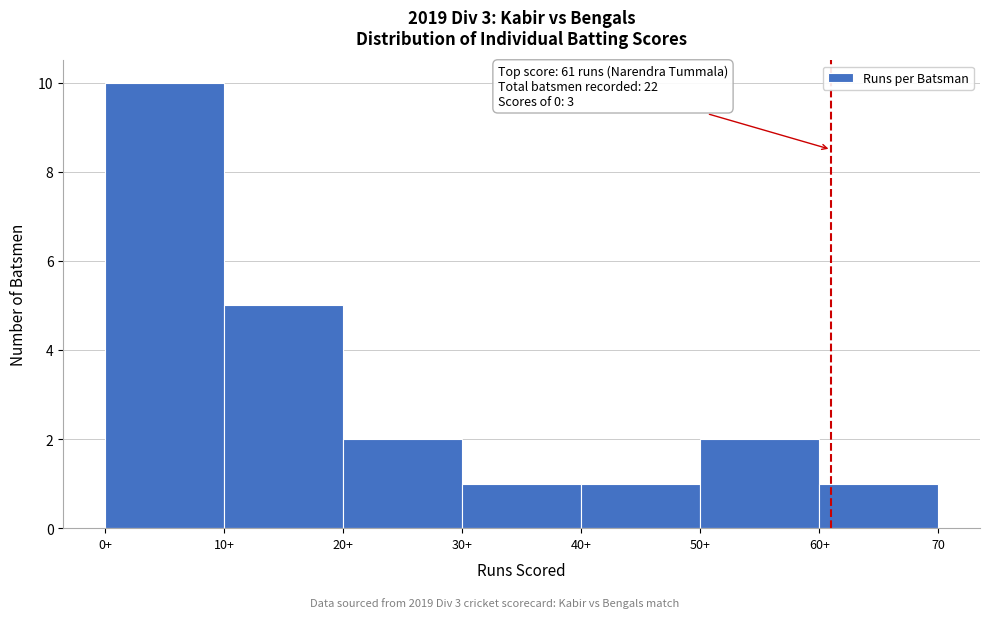

Reading left to right, transcribe all the data shown in this chart.

0+=10	10+=5	20+=2	30+=1	40+=1	50+=2	60+=1